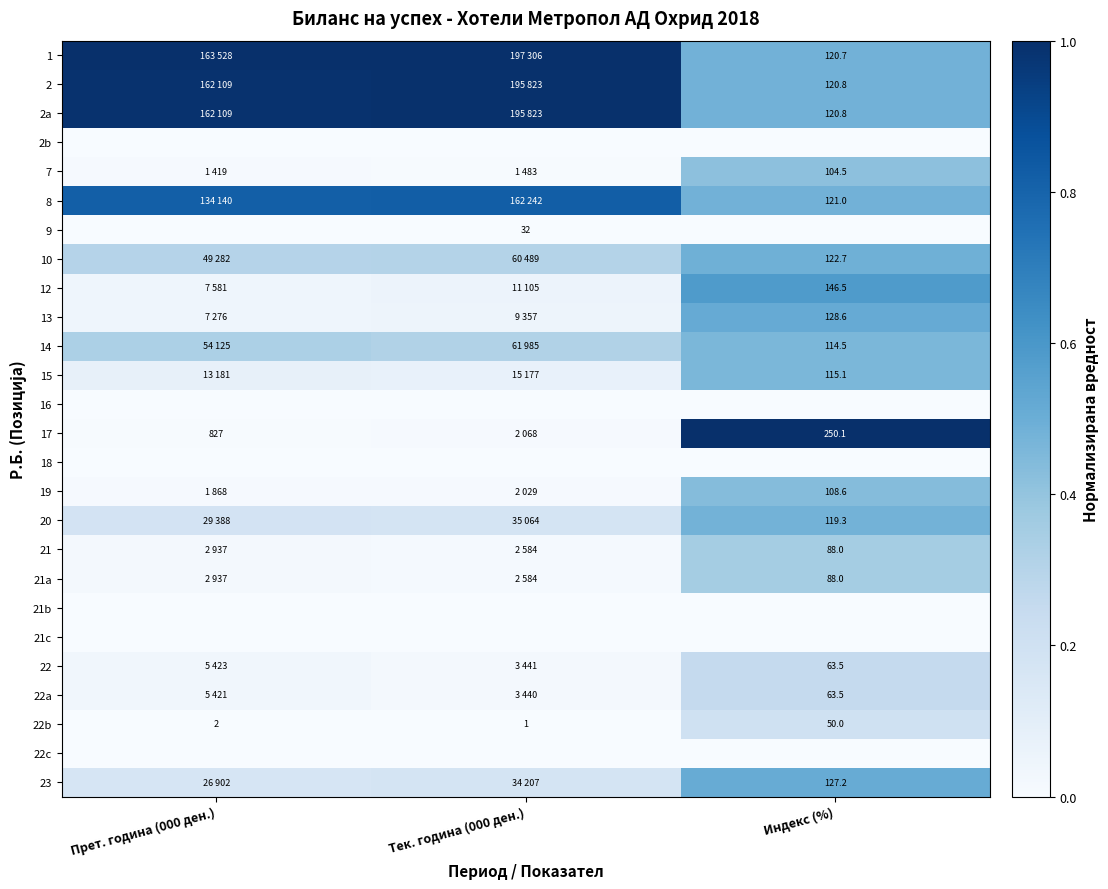

Is it true that 12 equals 0.0 at Тек. година (000 ден.)?

False